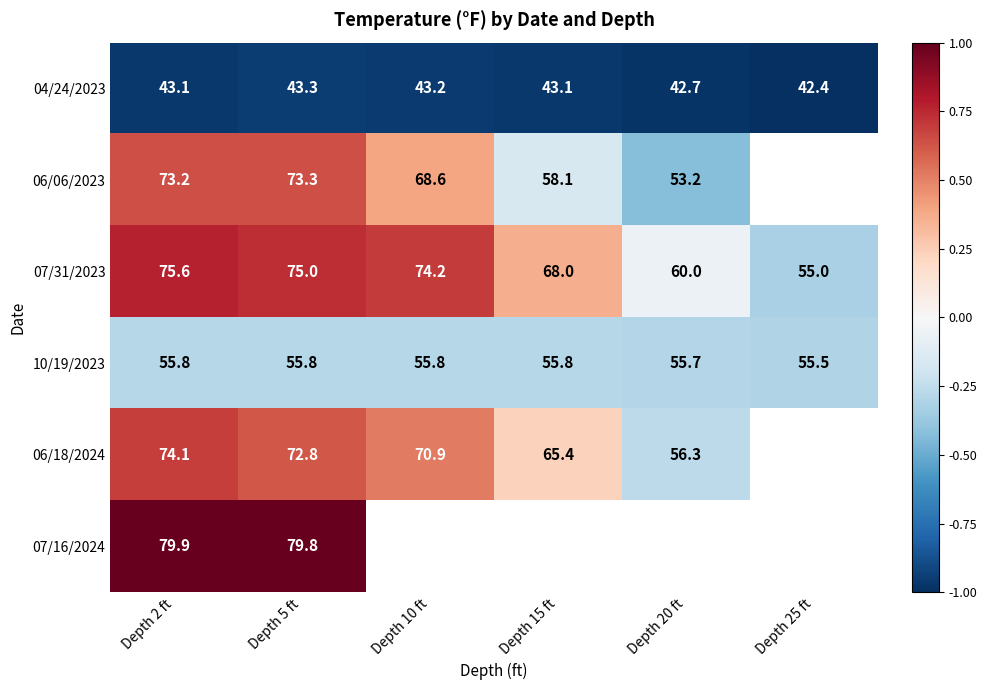

Is the value of 07/31/2023 at Depth 2 ft greater than the value of 10/19/2023 at Depth 25 ft?

Yes